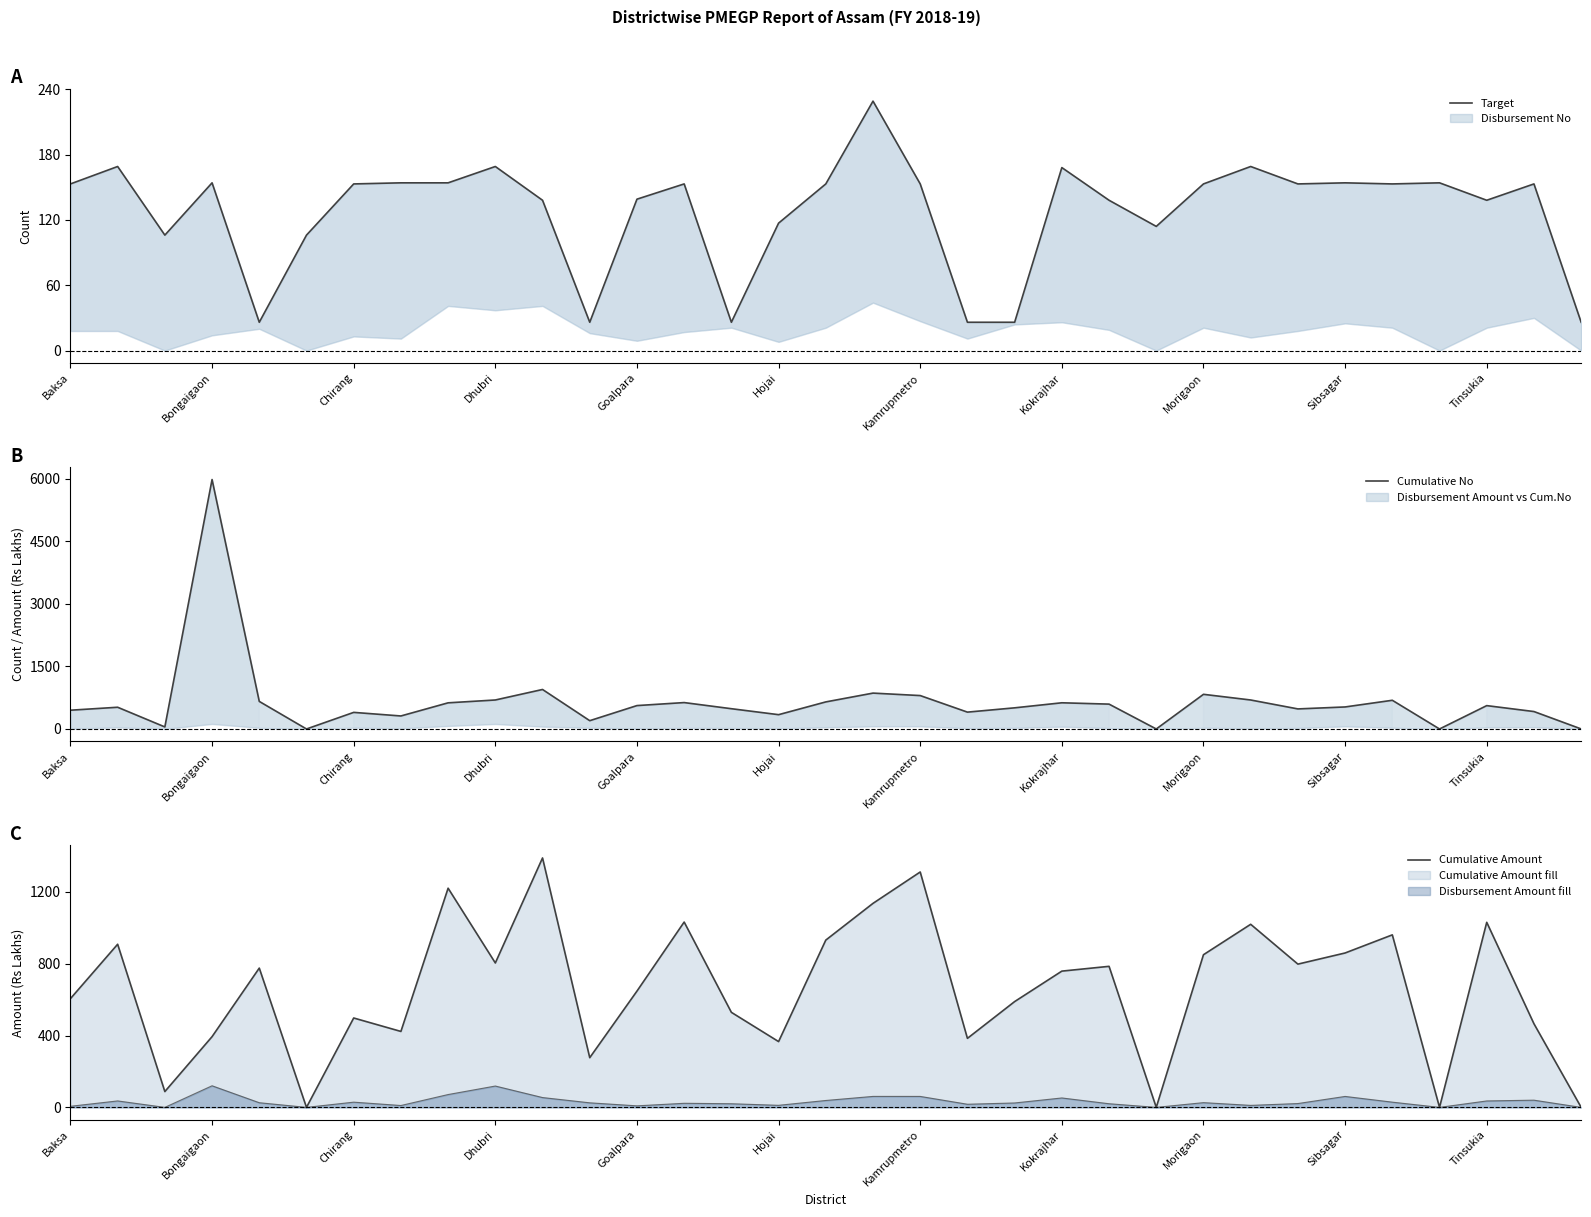

What is the value of the Cumulative No point at the 8th from the left?

312.0